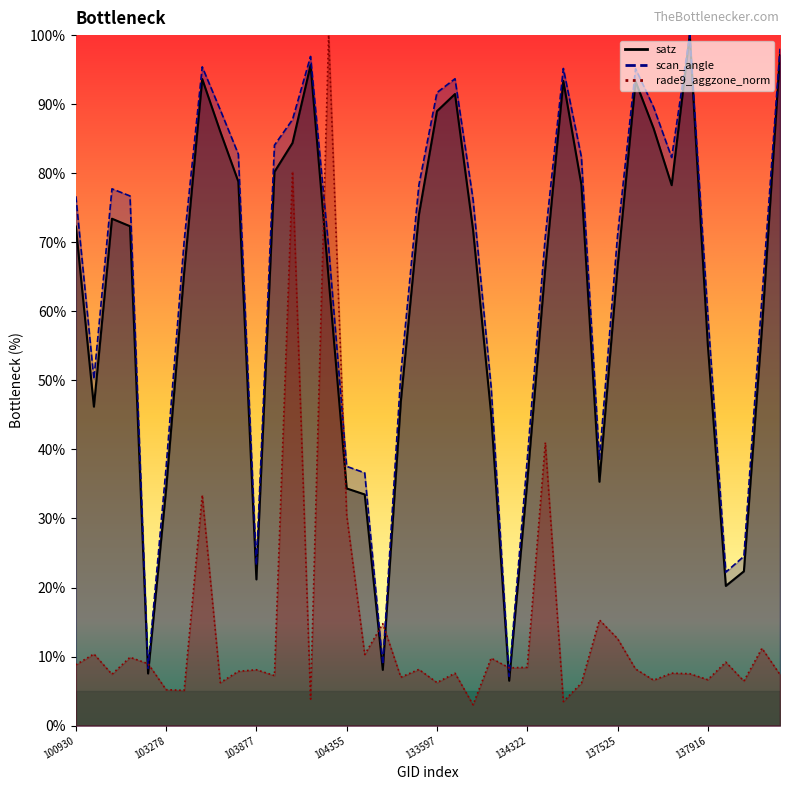

How many interior local valleys does the scan_angle series have?

8